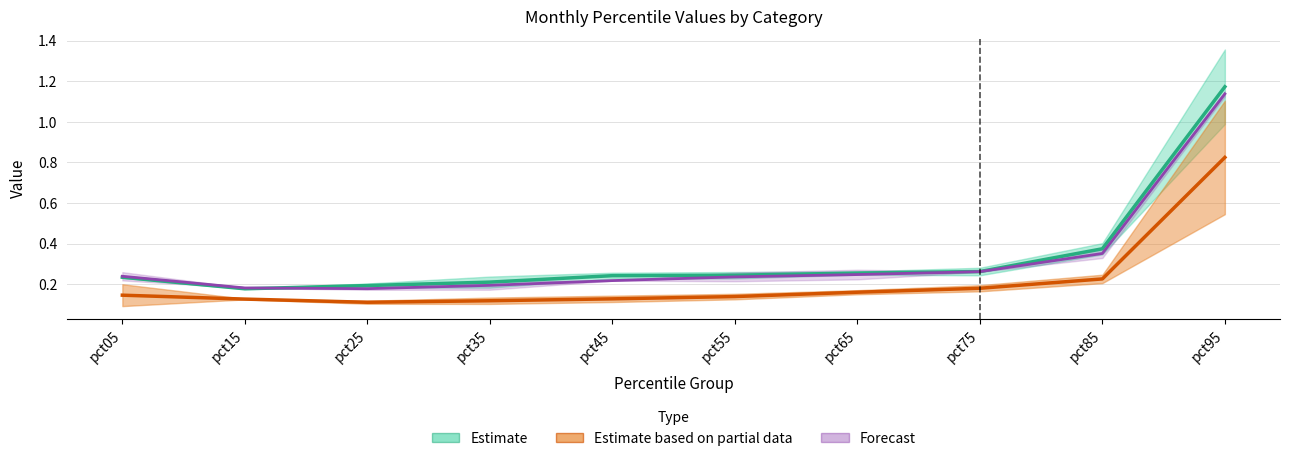

Which series changed the most between pct05 and pct75?

Apr